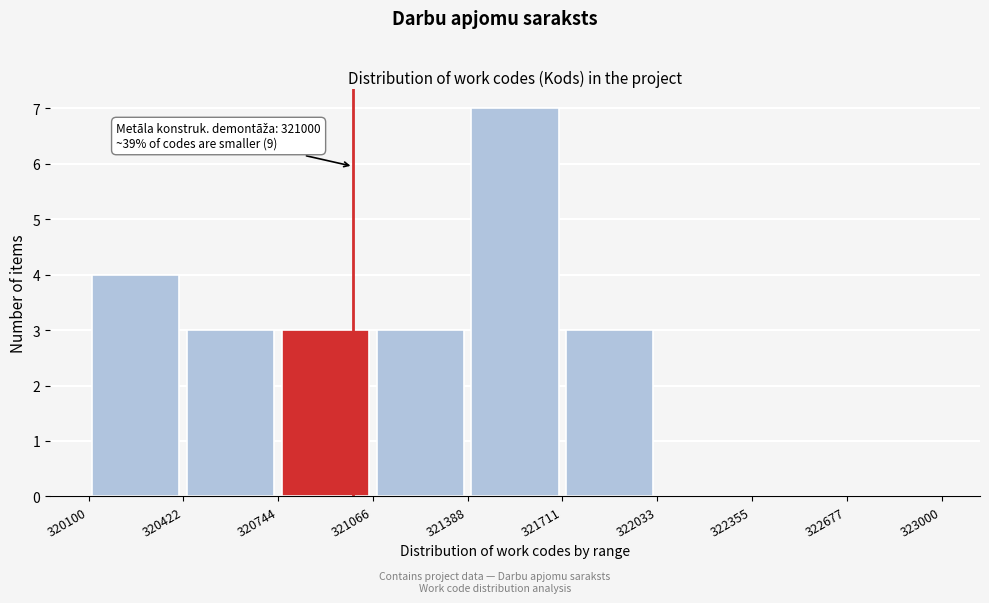

Which range on the x-axis has the tallest bar?

321388 to 321711